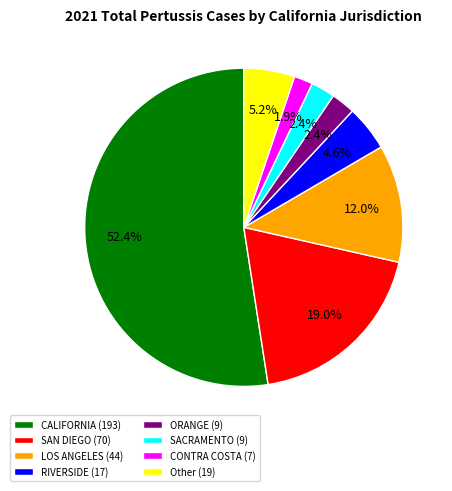

How much of the chart is everything except ORANGE (9)?

97.6%